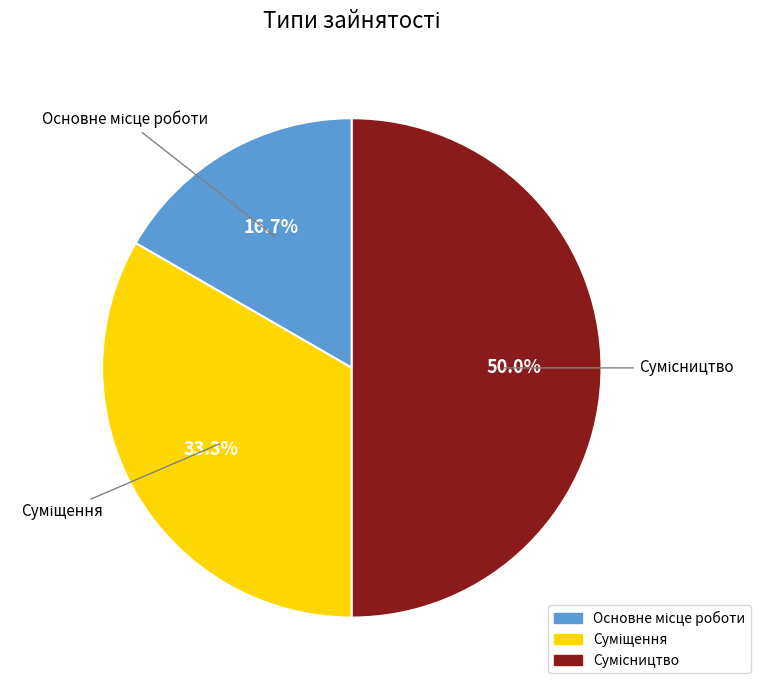

Rank the categories by value from highest to lowest.

Сумісництво, Суміщення, Основне місце роботи